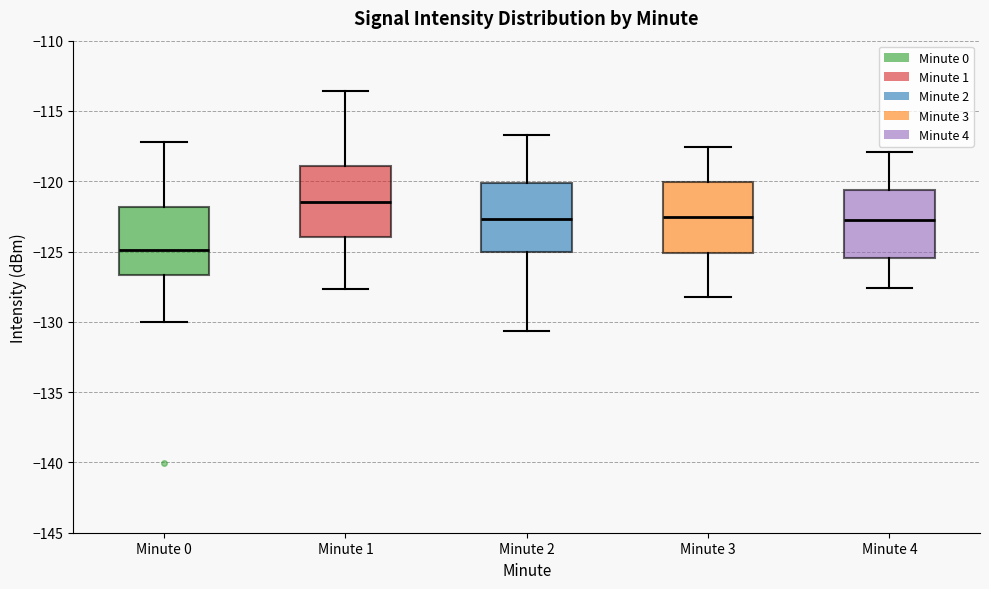

Which box has the lowest median line?

Minute 0